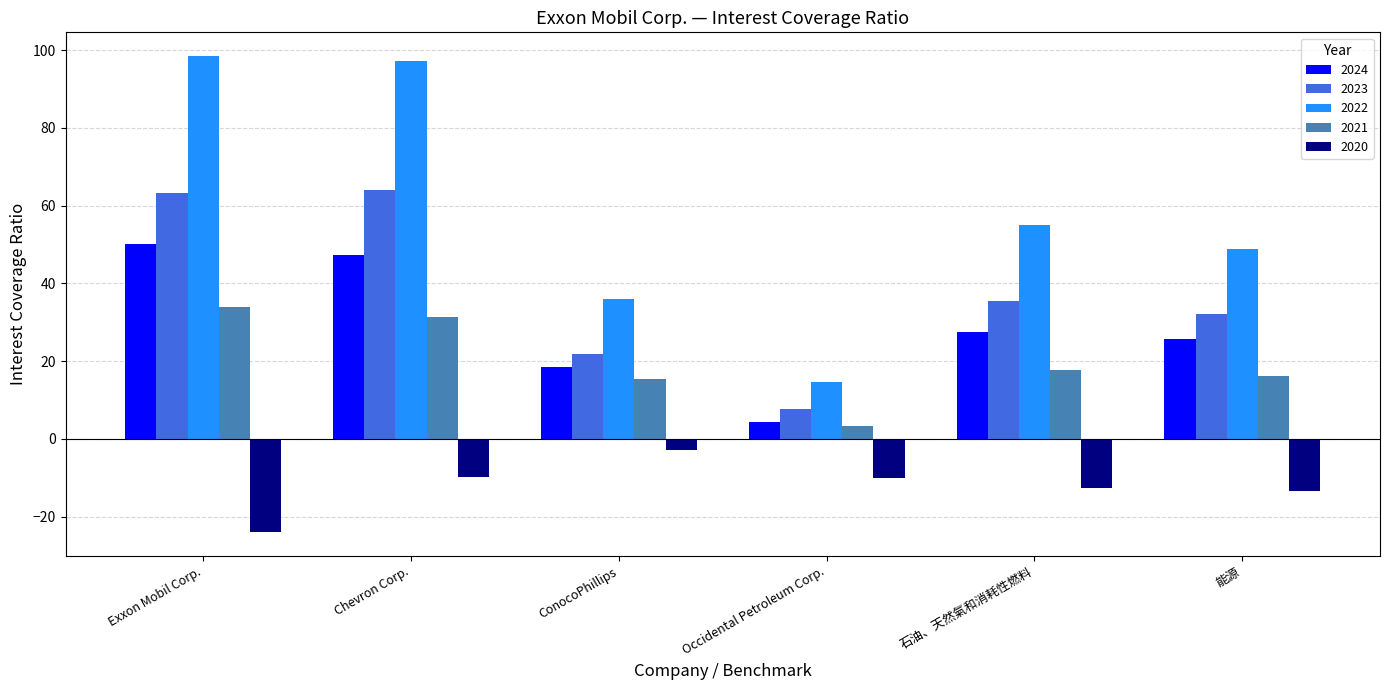

At Occidental Petroleum Corp., list the series in order from largest to smallest.

2022, 2023, 2024, 2021, 2020